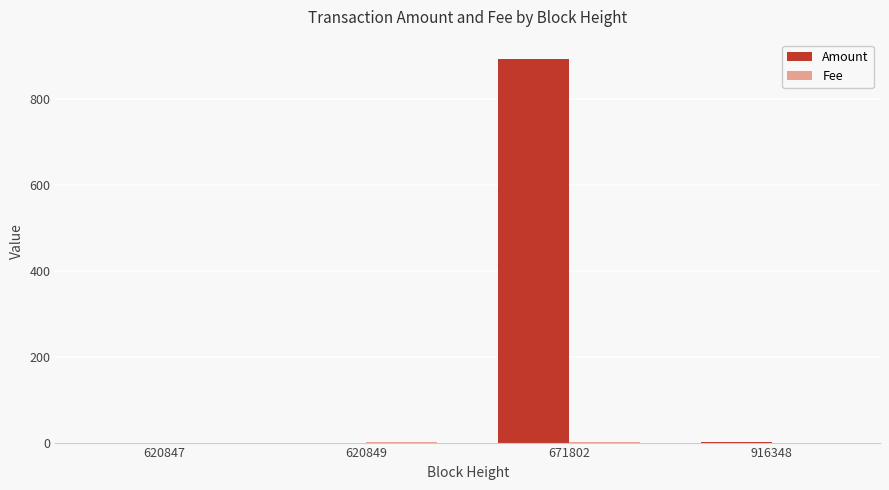

True or false: Amount has a value of 892.9 at 671802.

True